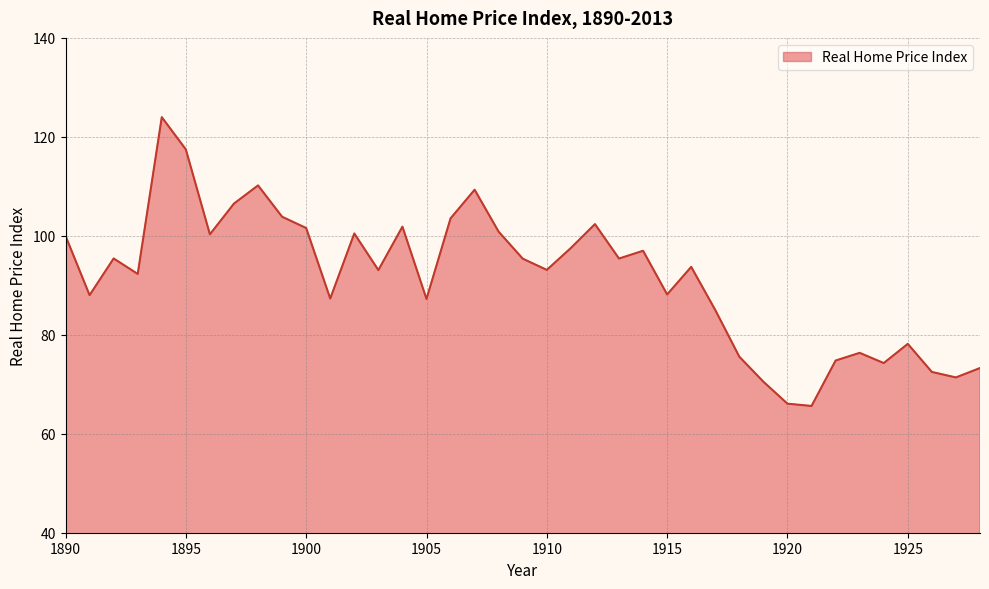

What is the maximum value shown in the chart?

124.0